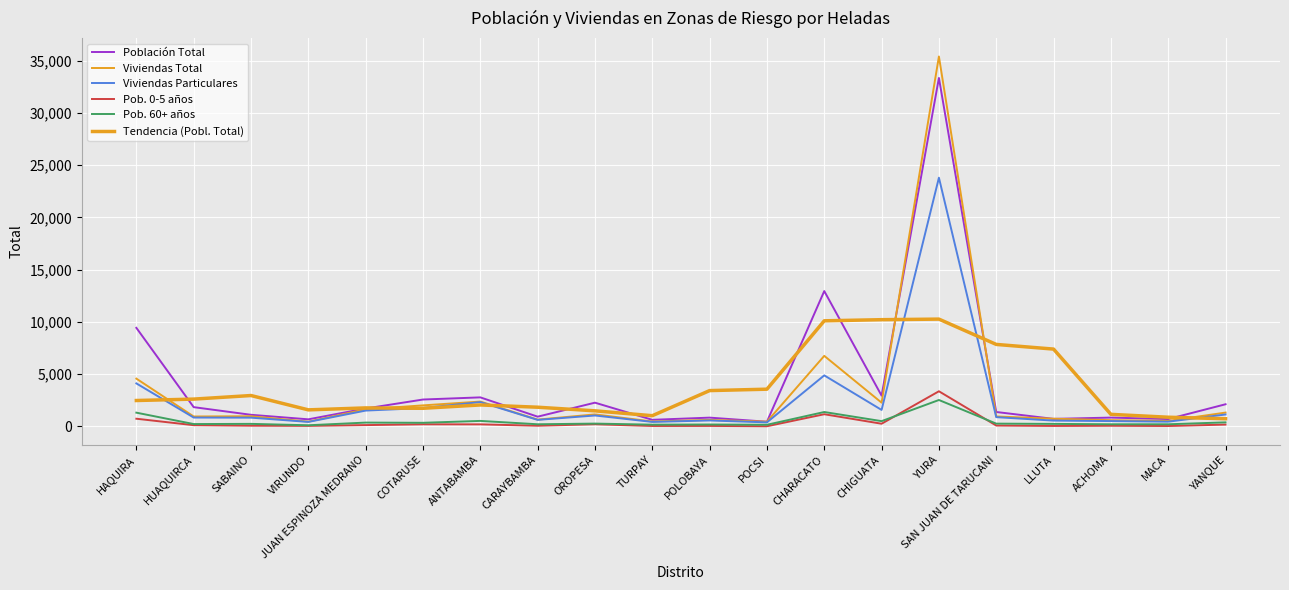

Is this an area chart (filled region under the line)?

No